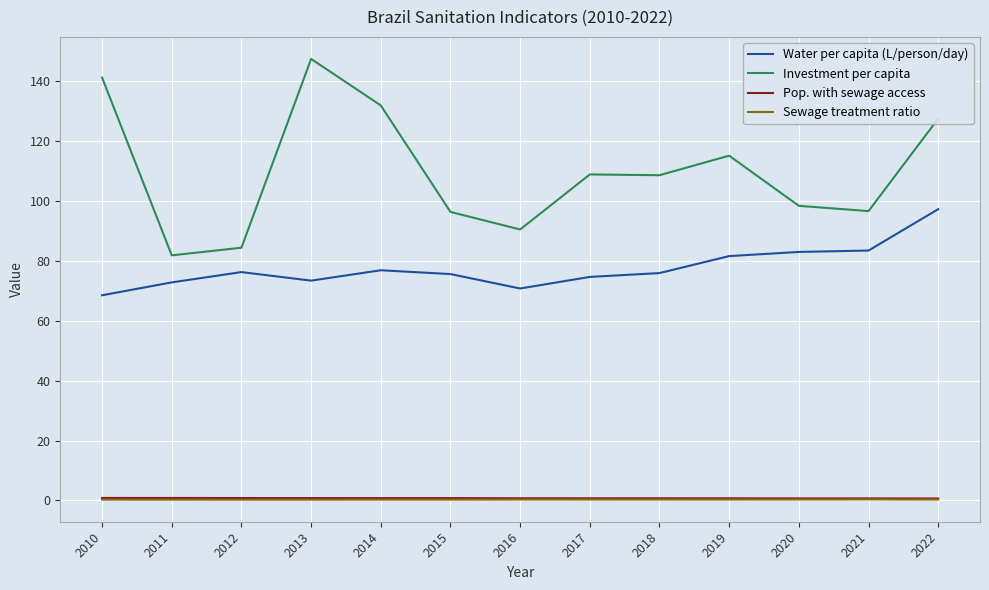

Between 2010 and 2012, which series saw the biggest shift?

Investment per capita